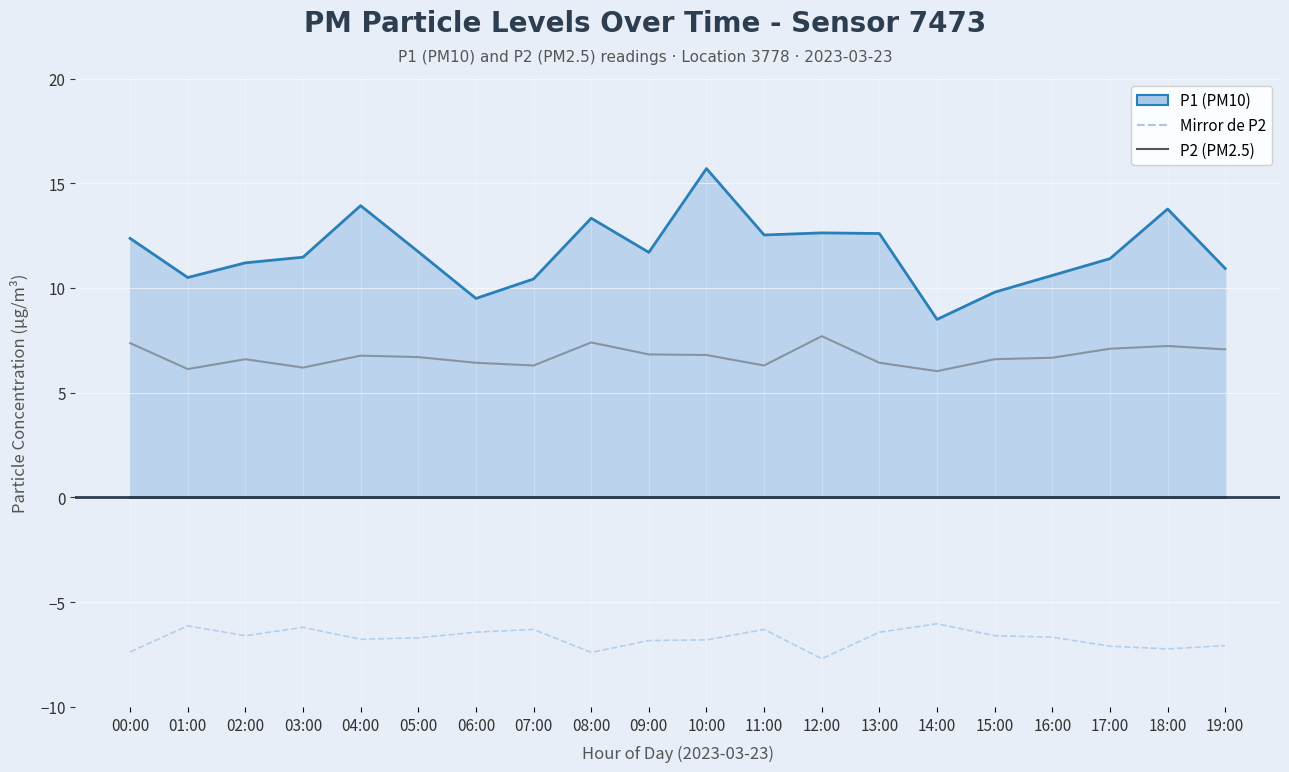

At which label does P2 (PM2.5) reach its minimum?

14:00